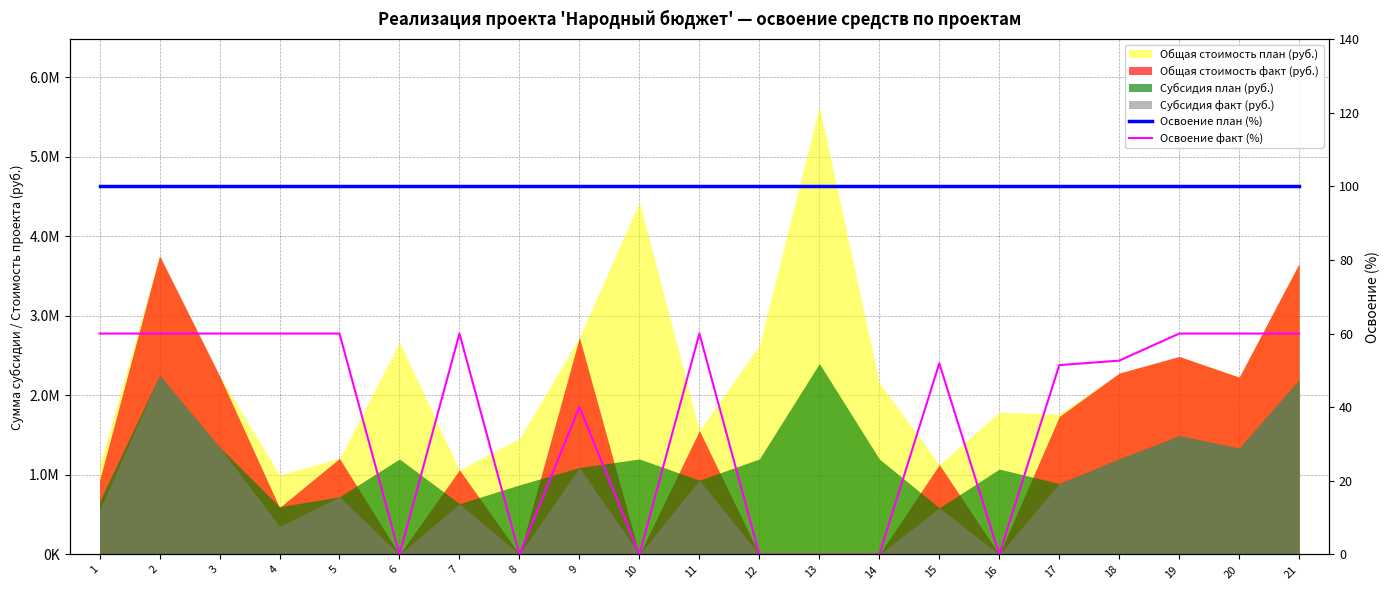

True or false: Освоение план (%) and Освоение факт (%) cross at least once.

False